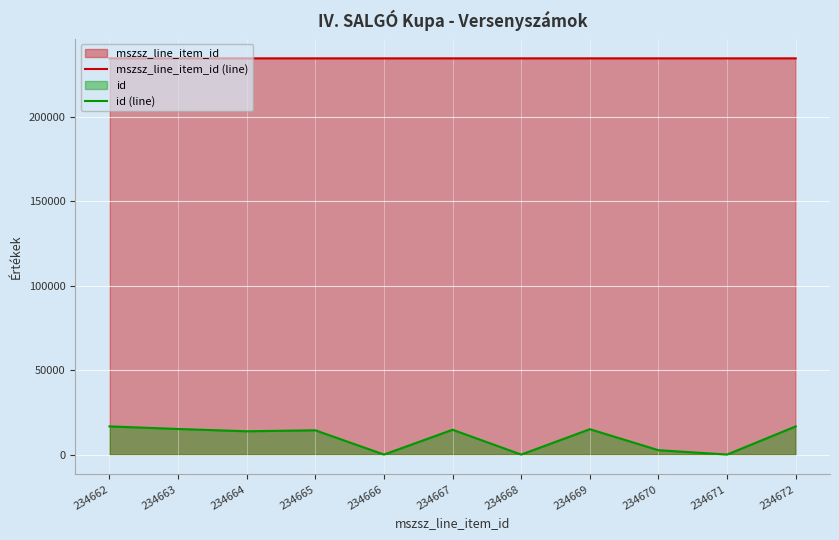

Reading right to left, transcribe all the data shown in this chart.

mszsz_line_item_id (line): 234672	234671	234670	234669	234668	234667	234666	234665	234664	234663	234662
id (line): 16692	0	2583	15018	0	14701	0	14377	13786	15156	16692